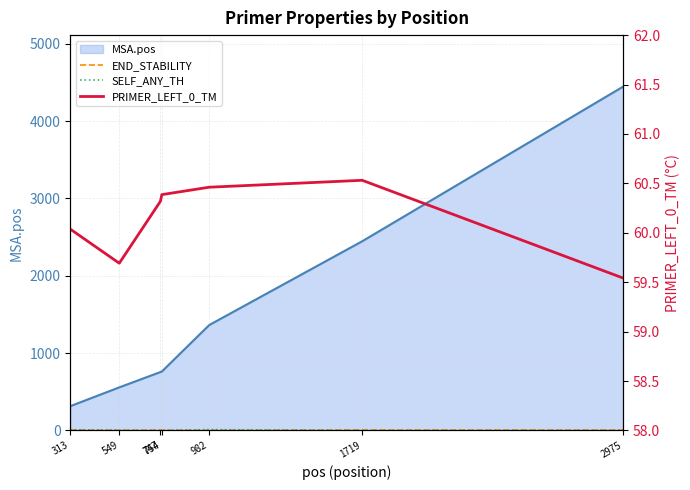

What is the highest value of the SELF_ANY_TH series?

11.5